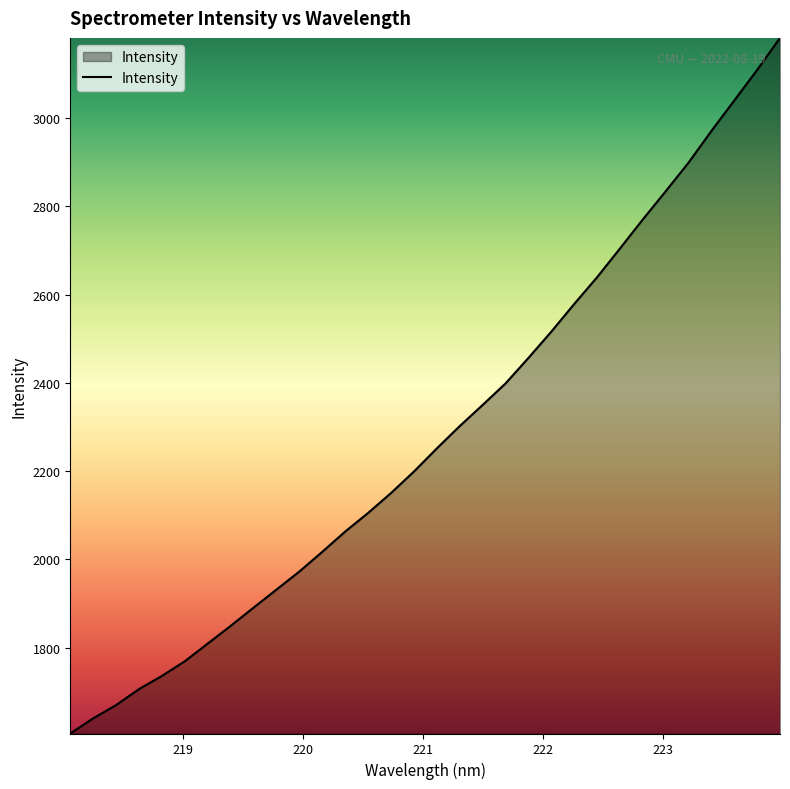

What is the greatest value displayed?

3182.2